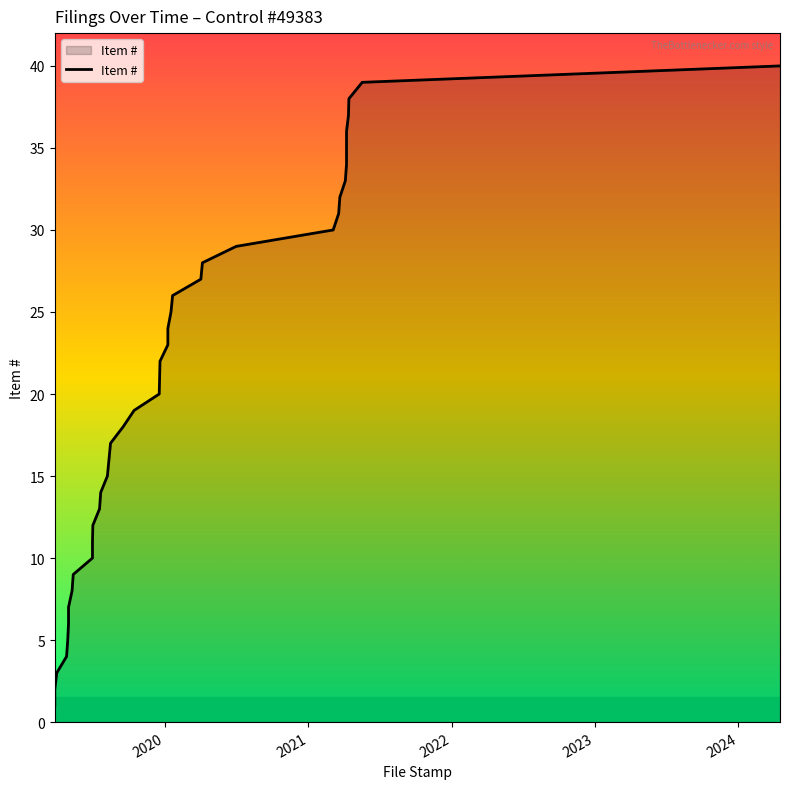

Does the chart have visible grid lines?

No